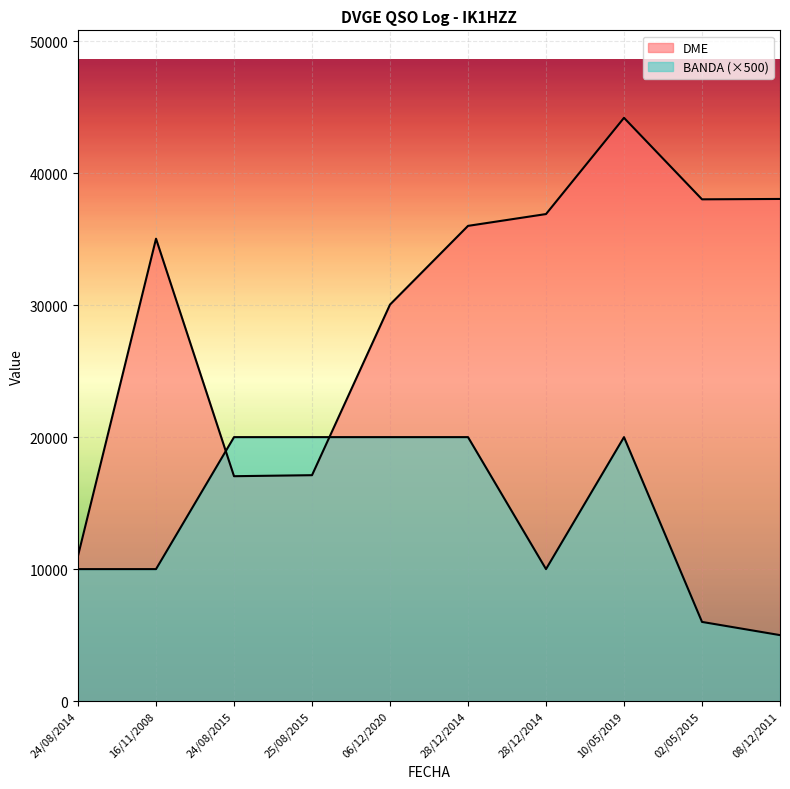

How many data points in DME are less than 36006?

5